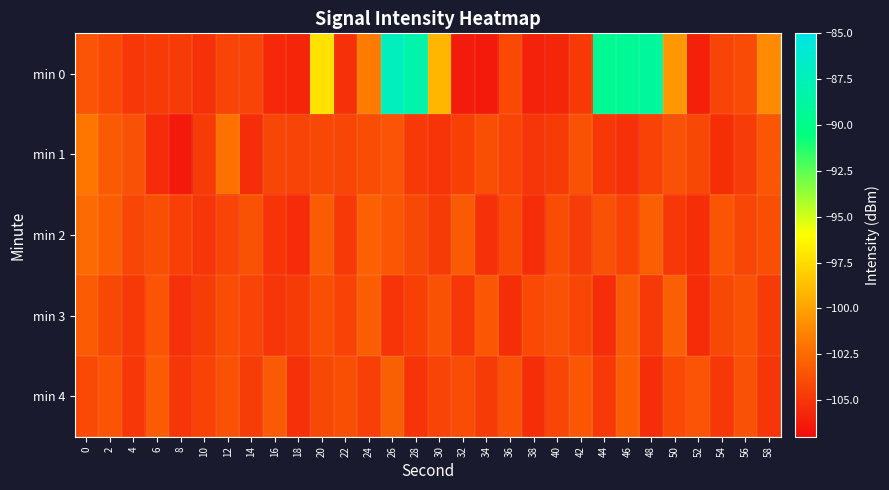

What is the total value across all series at 36?

-521.2